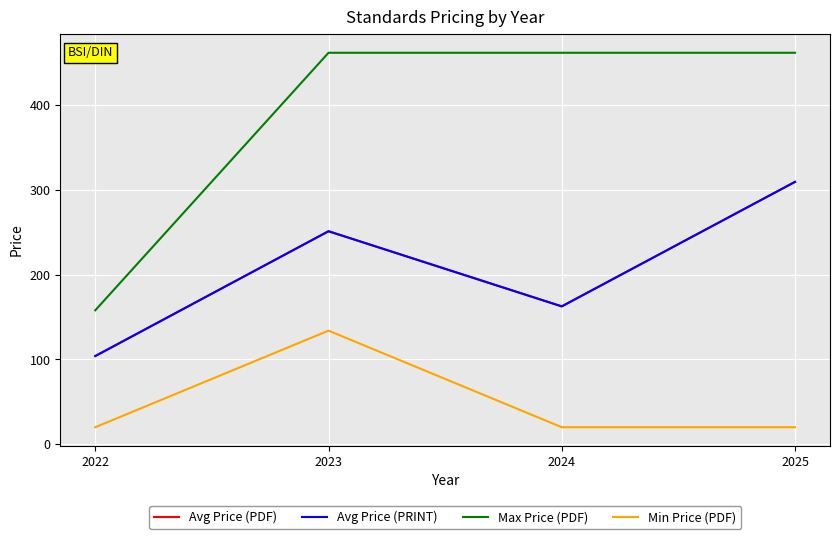

True or false: Max Price (PDF) and Avg Price (PDF) intersect in this chart.

False